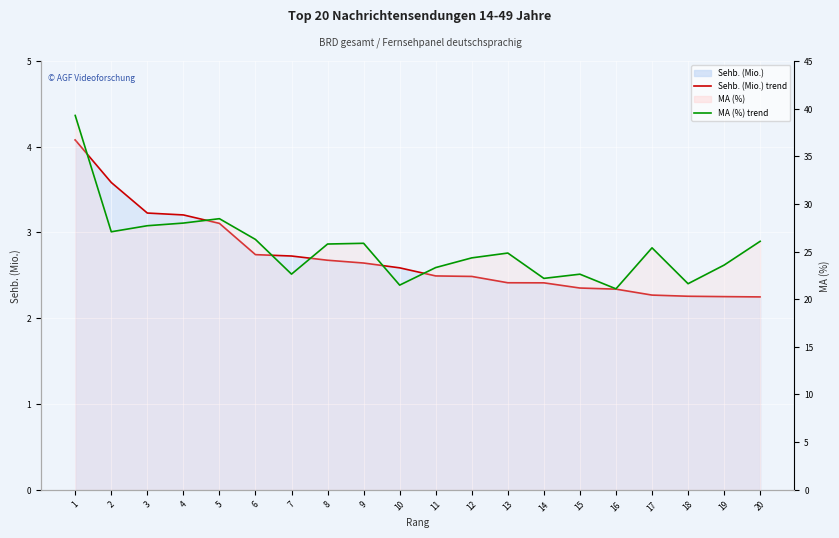

True or false: Sehb. (Mio.) line has a value of 1.7 at 13.

False